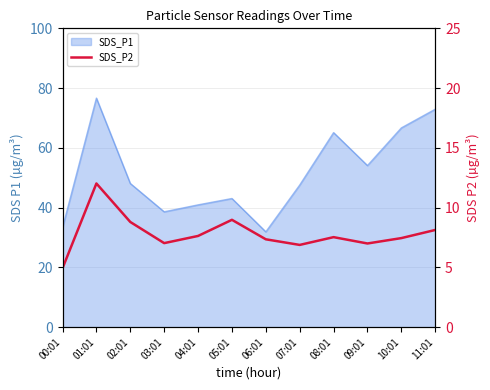

True or false: the data shows 13.1 at 10:01.

False